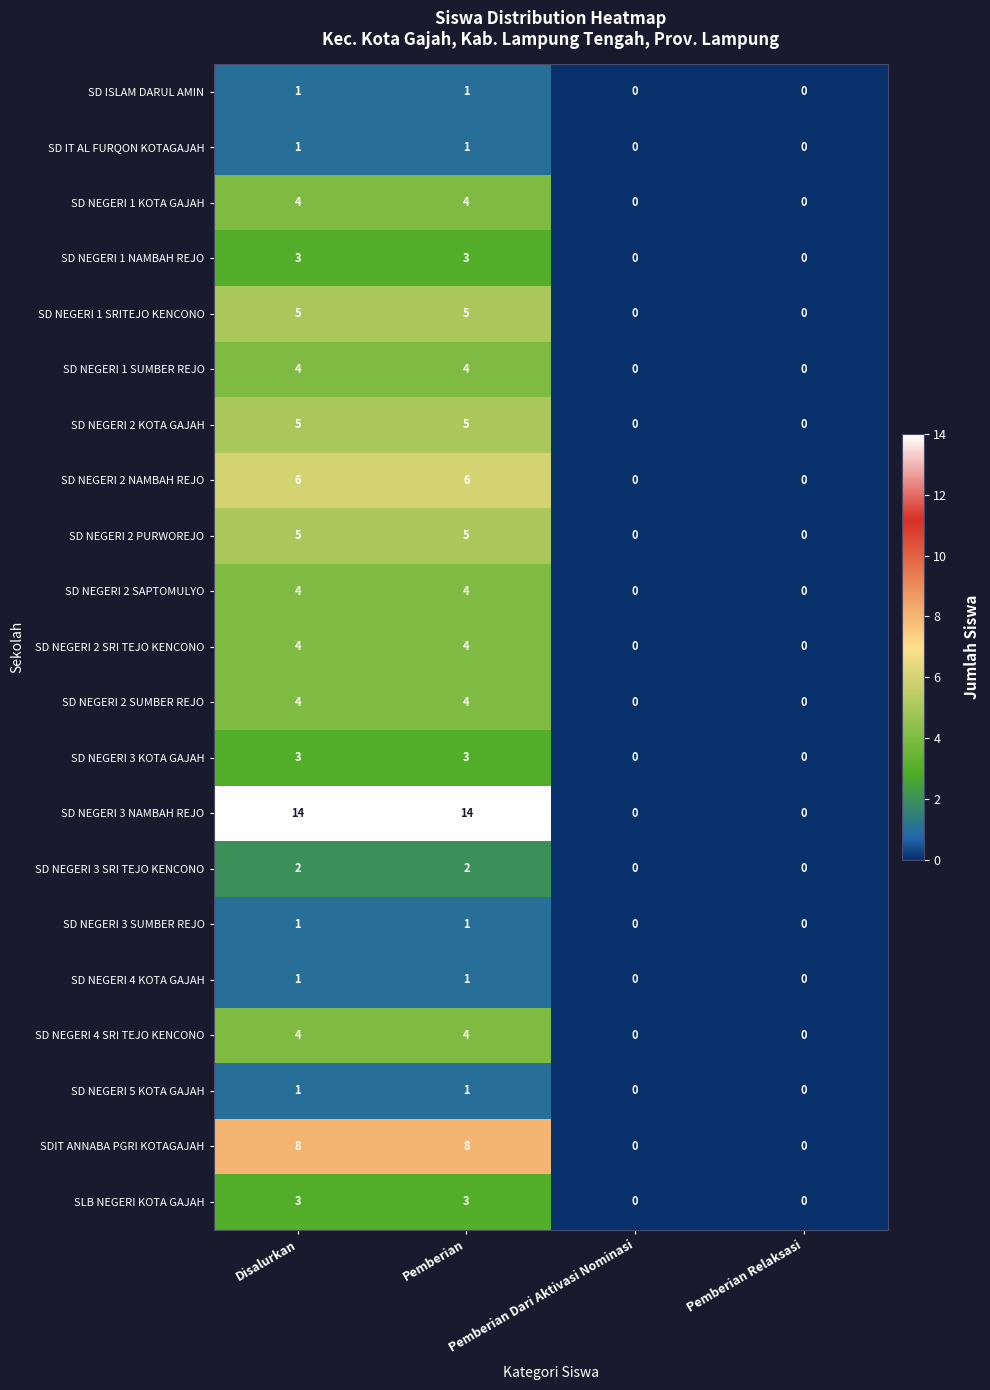

What is the difference between the maximum and minimum values in the SD NEGERI 1 NAMBAH REJO series?

3